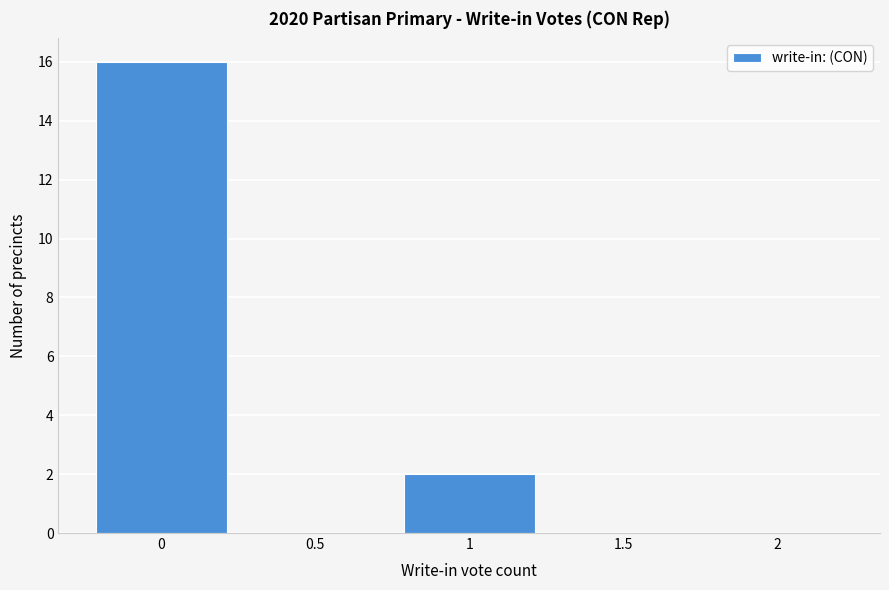

Reading left to right, transcribe this chart: for each bar, give the range it covers on the x-axis and its height. The values are not printed on the chart, so give them approximately, as read against the axis.

-0.25 to 0.25: 16
0.25 to 0.75: 0
0.75 to 1.25: 2
1.25 to 1.75: 0
1.75 to 2.25: 0